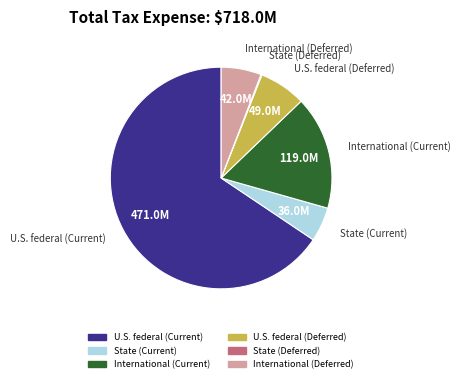

Does U.S. federal (Current) account for over 50% of the chart?

Yes